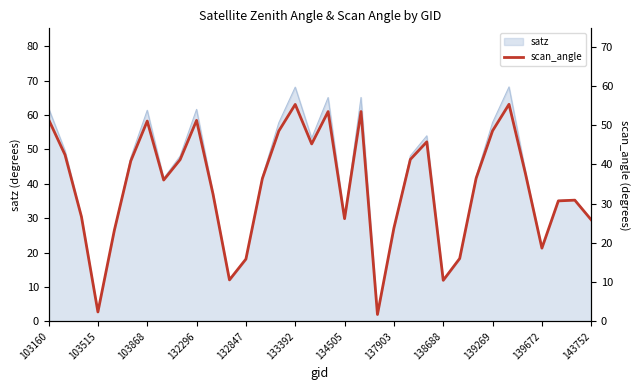

What is the maximum value for satz?

68.2